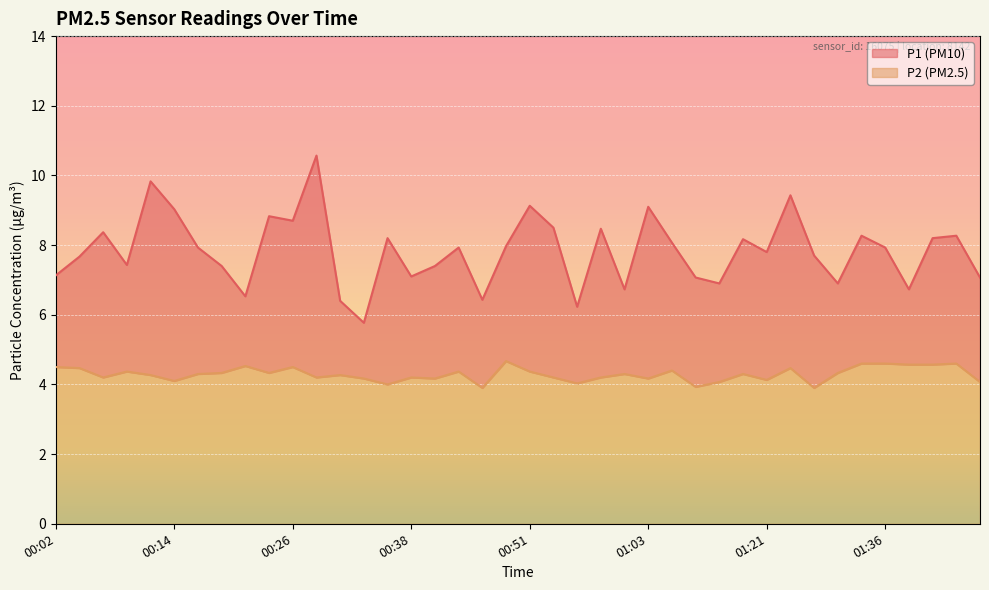

The P2 series shows 4.1 at 01:46. True or false?

True